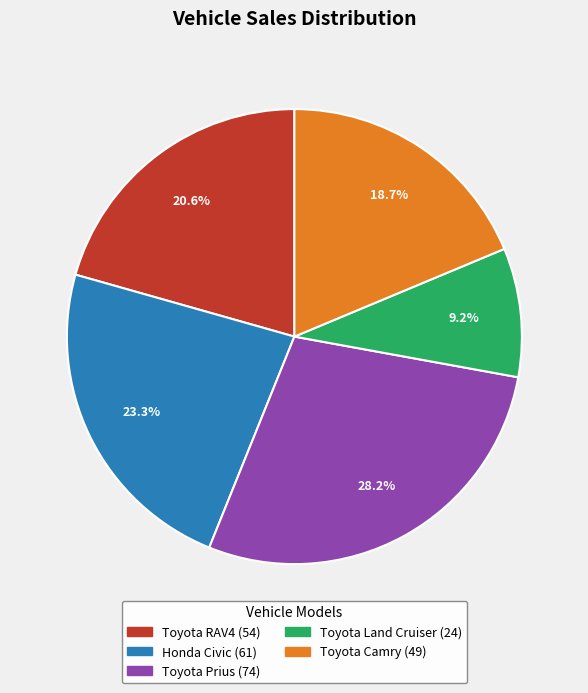

Approximately how many times larger is the value at Toyota Camry compared to Toyota Prius?

0.7